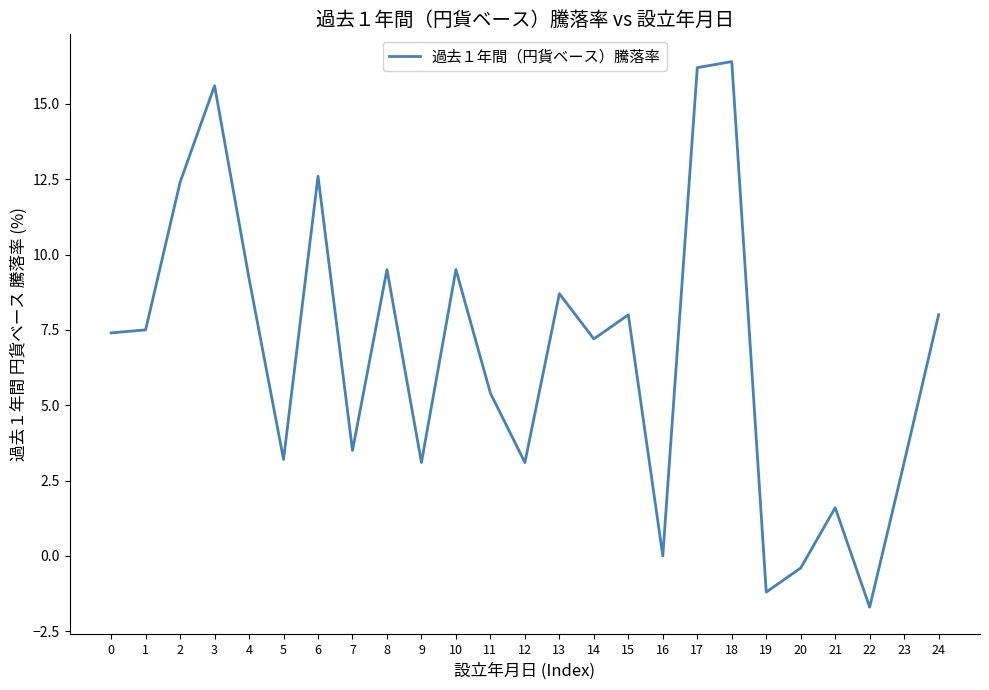

Where is the data nearest to the value 7?

14